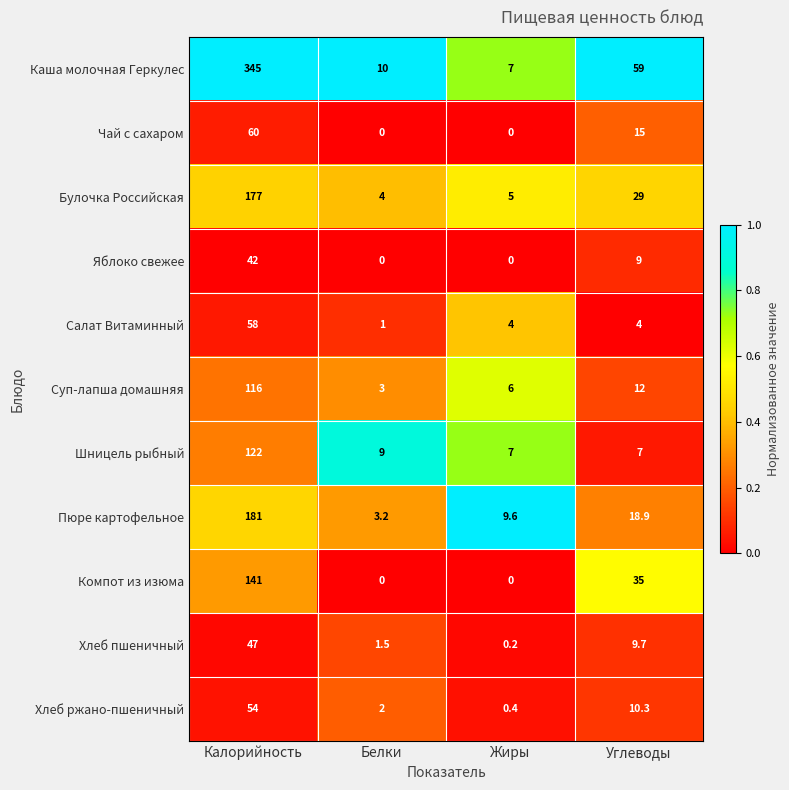

What is the approximate value of Булочка Российская at Белки?

4.0